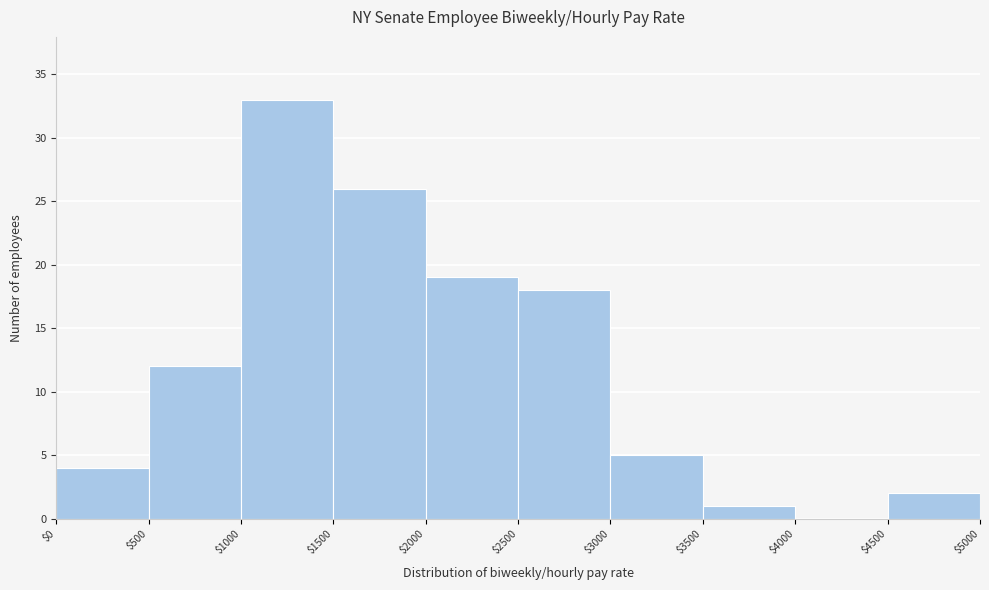

Reading left to right, list every bar in this chart as the range it spans on the x-axis followed by its height. The values are not printed on the chart, so give them approximately, as read against the axis.

$0 to $500: 4
$500 to $1000: 12
$1000 to $1500: 33
$1500 to $2000: 26
$2000 to $2500: 19
$2500 to $3000: 18
$3000 to $3500: 5
$3500 to $4000: 1
$4000 to $4500: 0
$4500 to $5000: 2